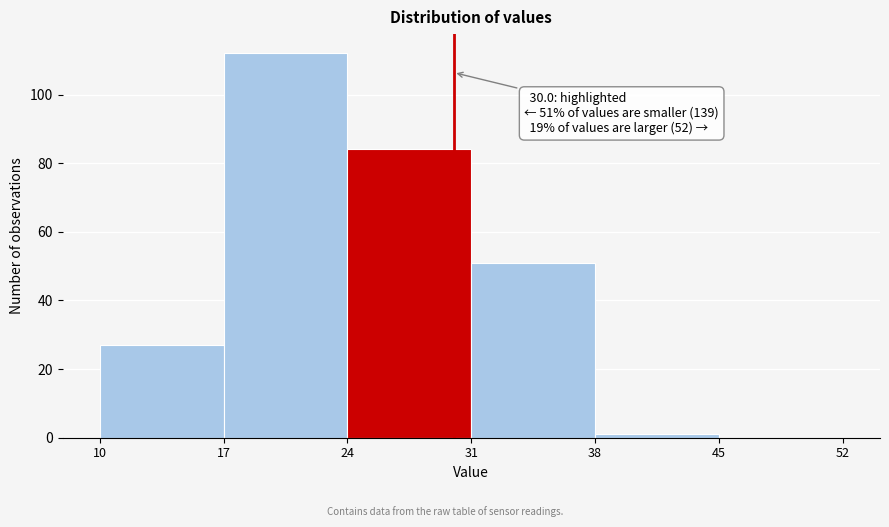

Which range on the x-axis has the tallest bar?

17 to 24